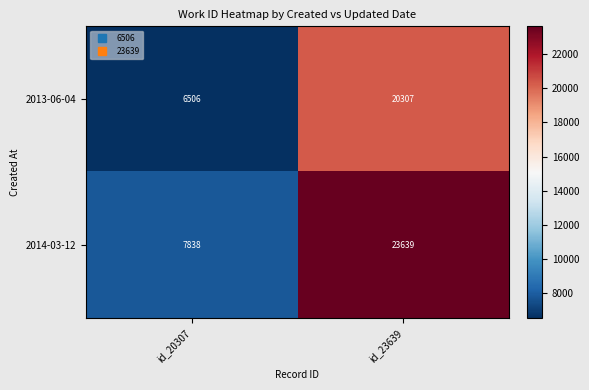

At which category does the chart reach its minimum across all series?

id_20307